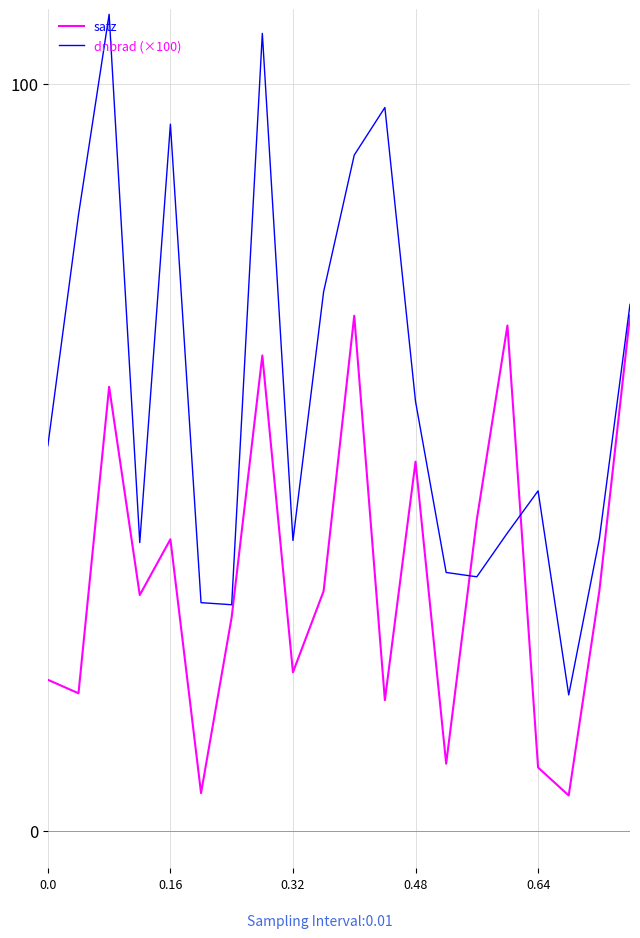

True or false: dnbrad (×100) and satz cross at least once.

True